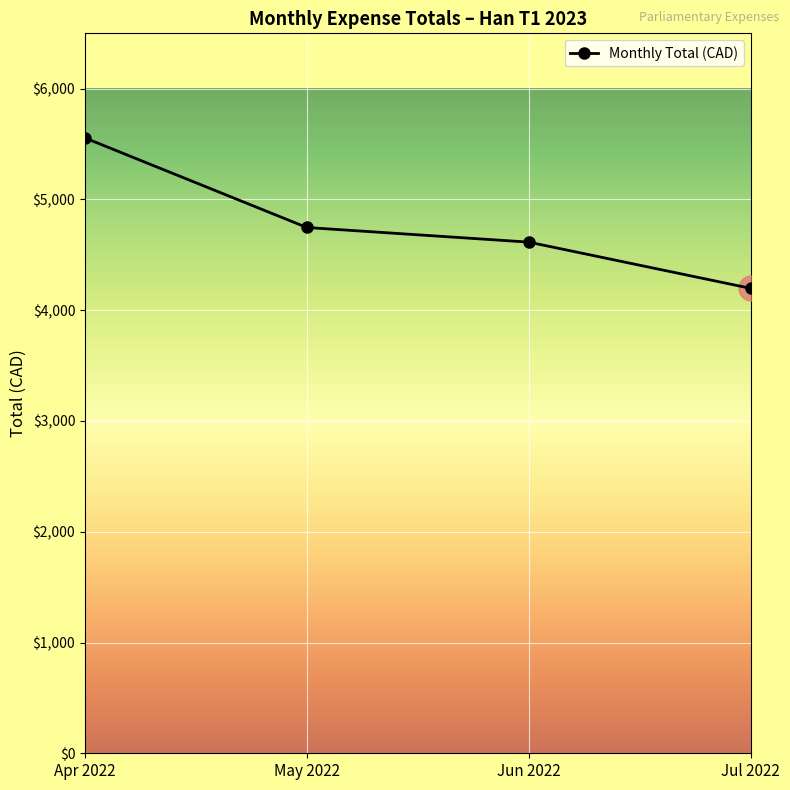

Between Jun 2022 and Jul 2022, which is larger?

Jun 2022